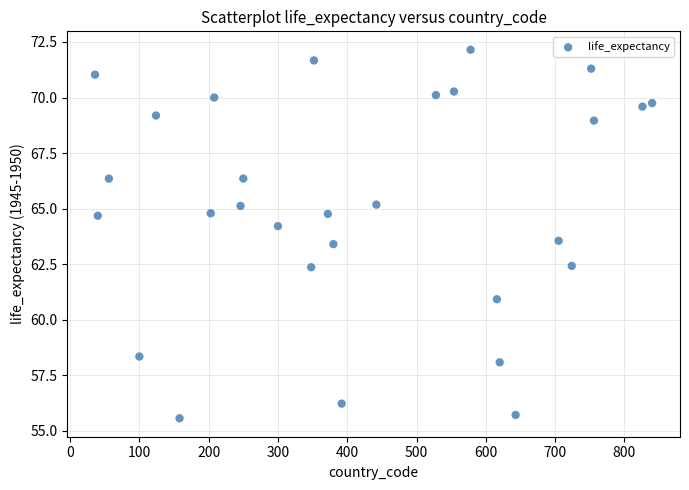

What is the range of X values (max minus min)?

804.0